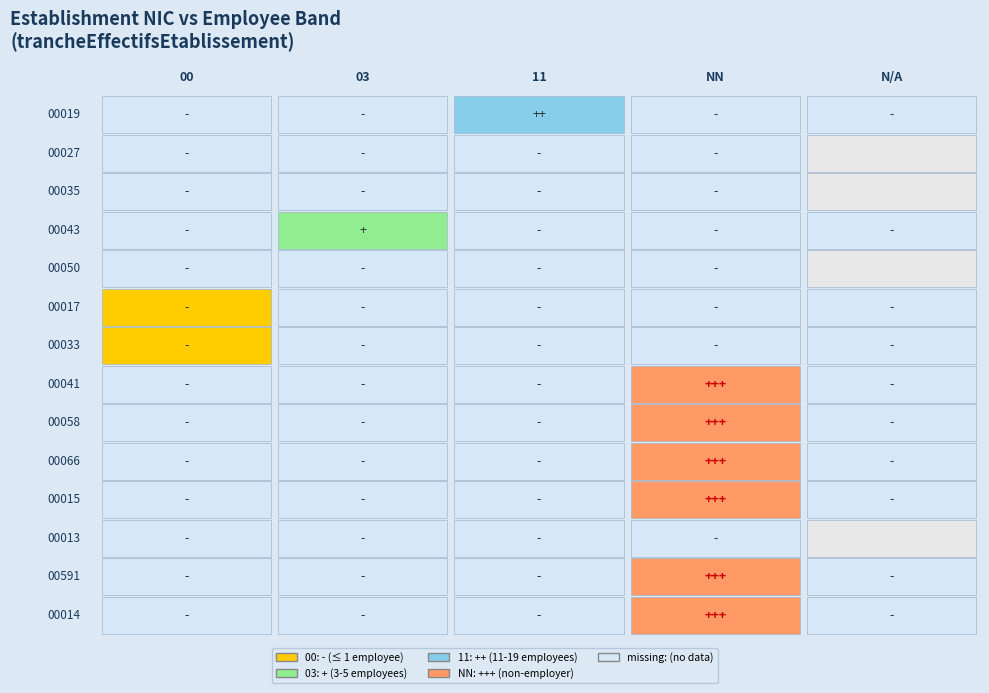

Rank the series at 3 from highest to lowest value.

NN, 00, 03, 11, empty